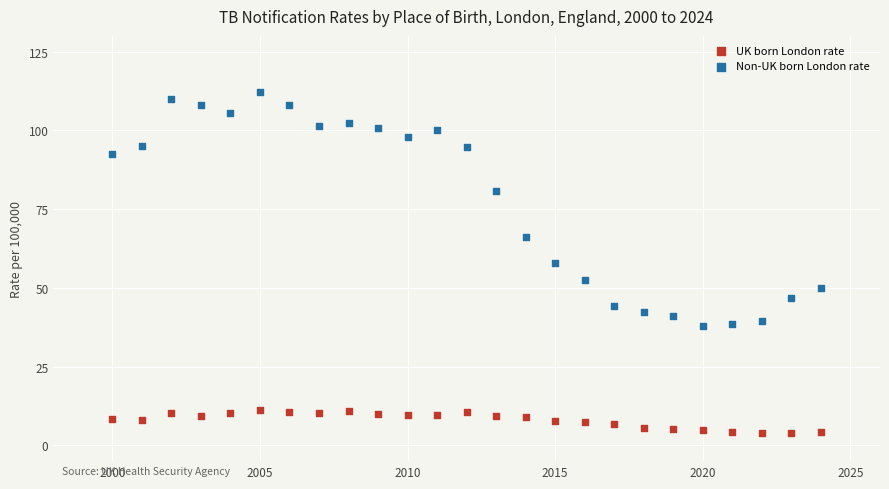

What is the X range (max minus min) for the scatter plot?

24.0